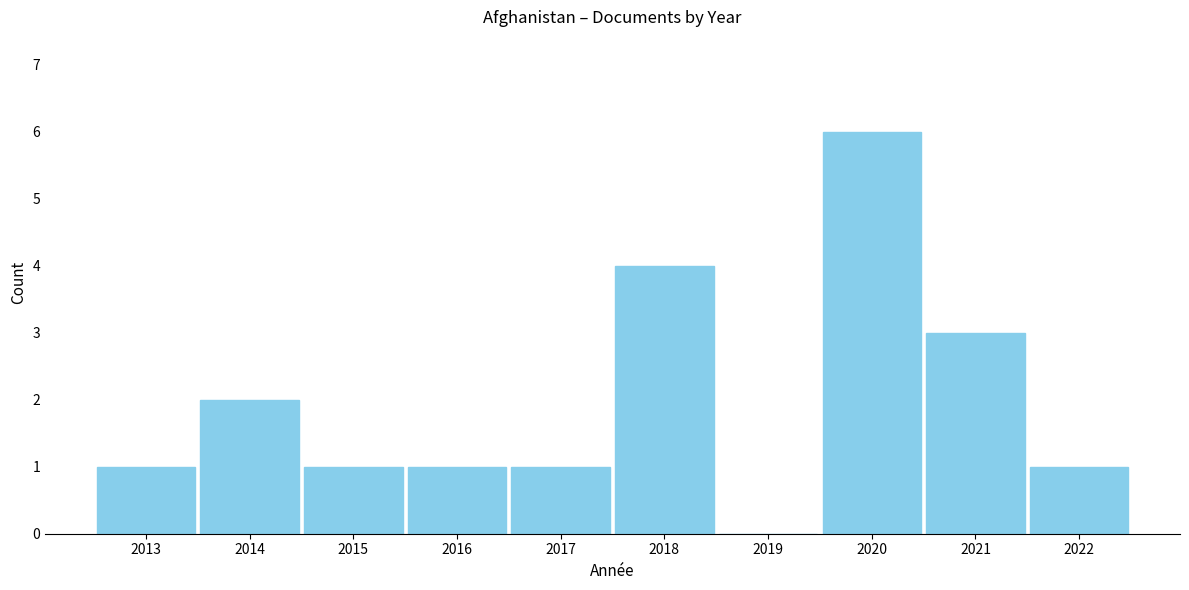

Reading right to left, transcribe all the data shown in this chart.

2022=1	2021=3	2020=6	2019=0	2018=4	2017=1	2016=1	2015=1	2014=2	2013=1